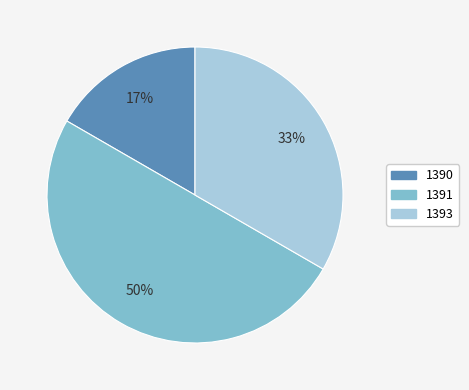

True or false: 1390 accounts for 17% of the total.

True